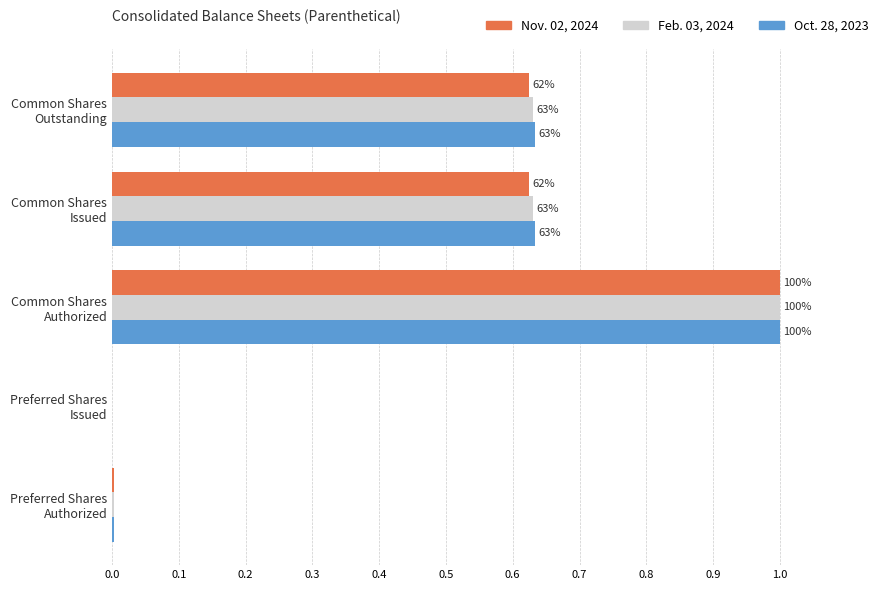

What are all the series names shown in the legend?

Nov. 02, 2024, Feb. 03, 2024, Oct. 28, 2023